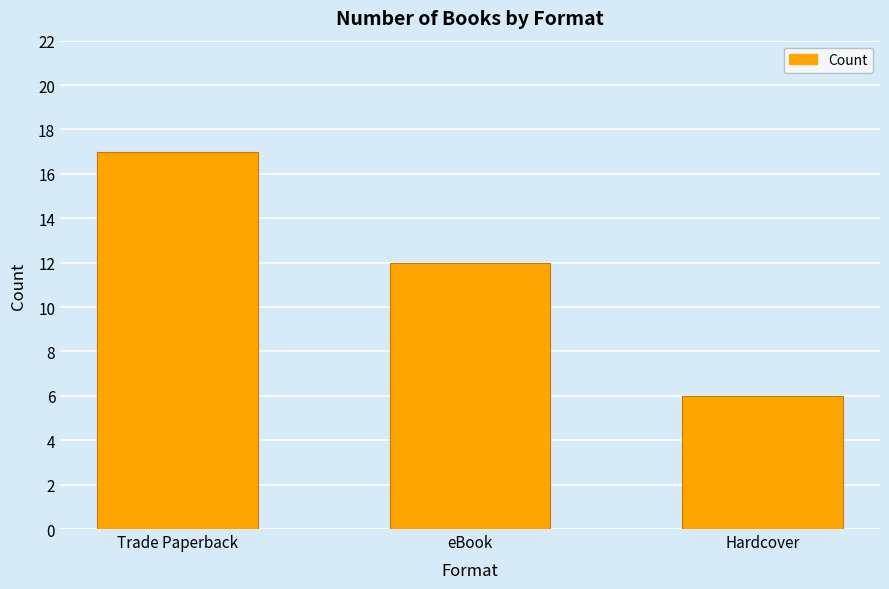

Reading left to right, list all the values displayed in this chart.

Trade Paperback=17	eBook=12	Hardcover=6